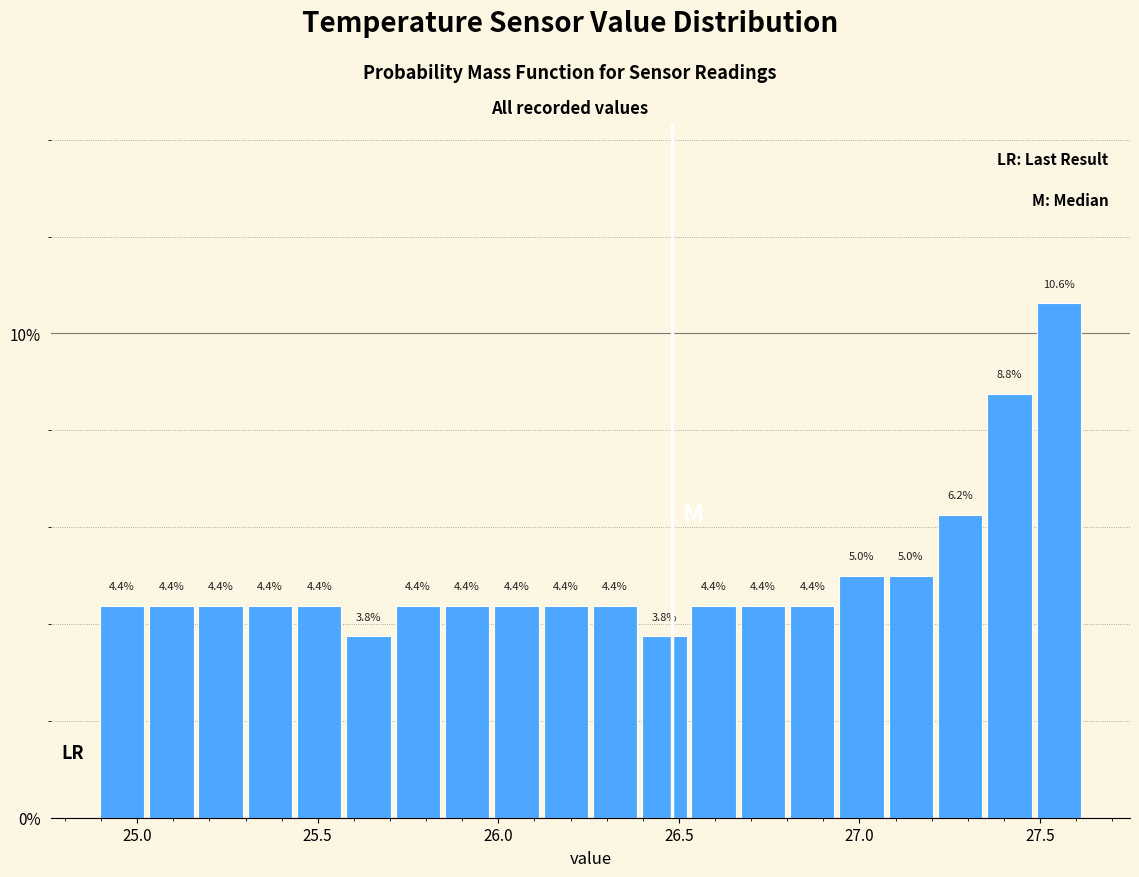

Around what value on the x-axis is the tallest bar? Give the approximate position of its centre, as read against the axis.

27.55